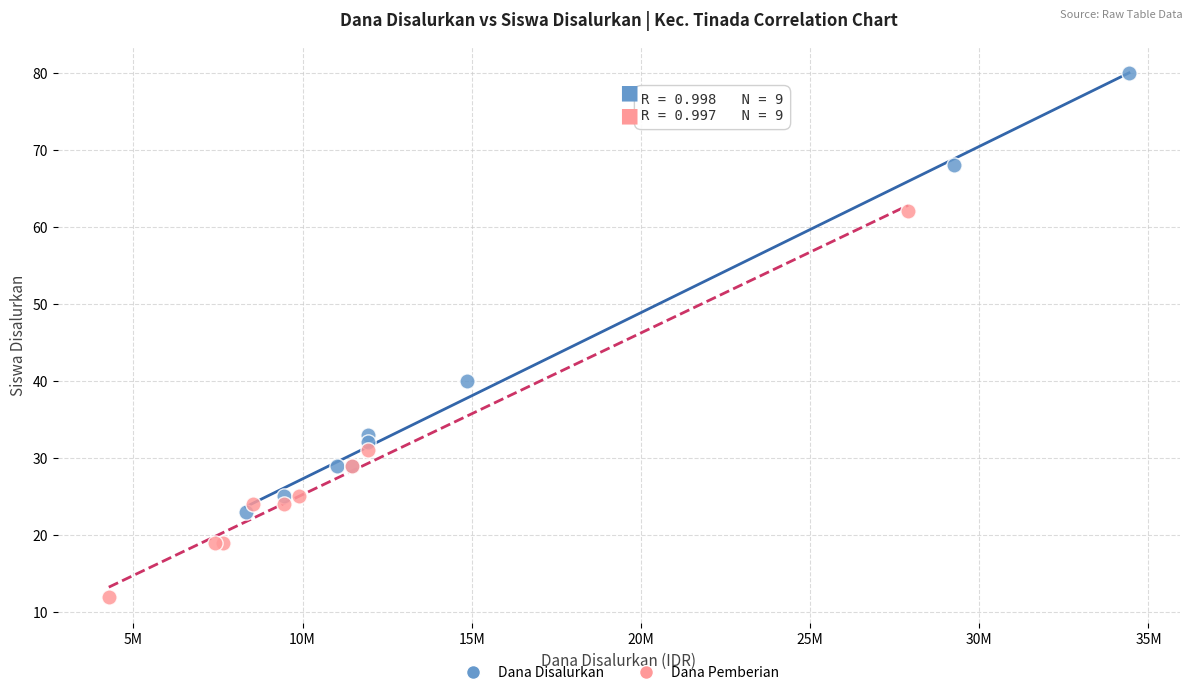

Which series has the largest Y range (max minus min)?

Dana Disalurkan